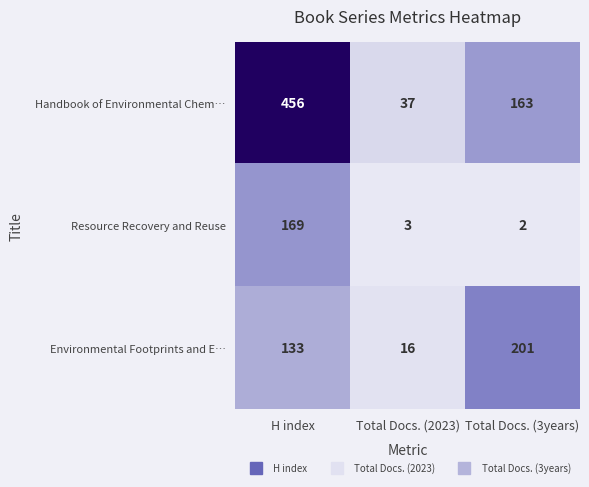

What is the difference between the maximum and minimum values in the Resource Recovery and Reuse series?

167